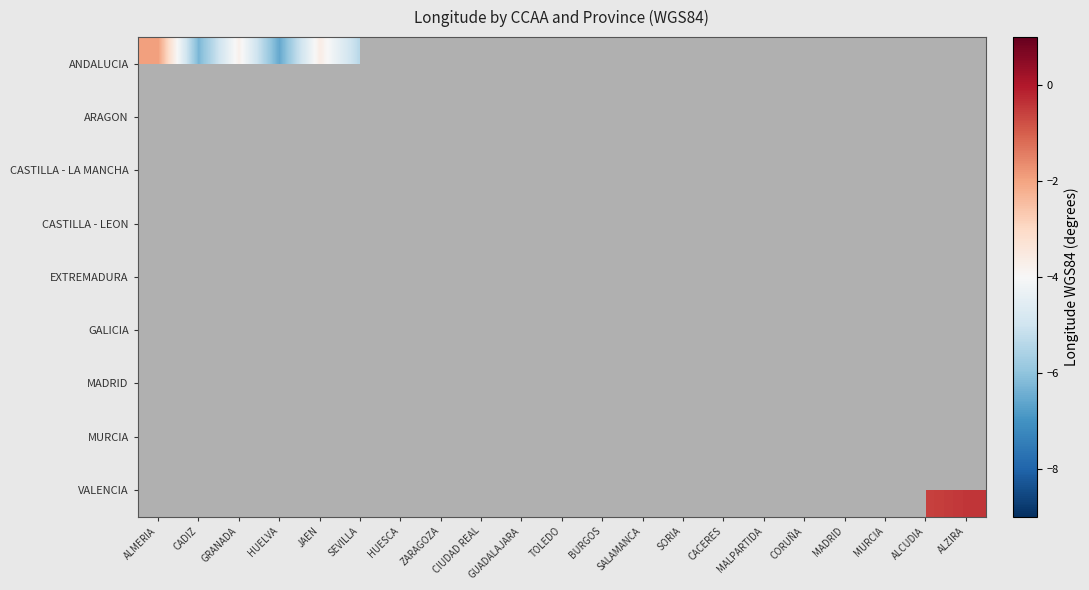

List the series in order of their overall mean, lowest first.

ANDALUCIA, ARAGON, CASTILLA - LA MANCHA, CASTILLA - LEON, EXTREMADURA, GALICIA, MADRID, MURCIA, VALENCIA